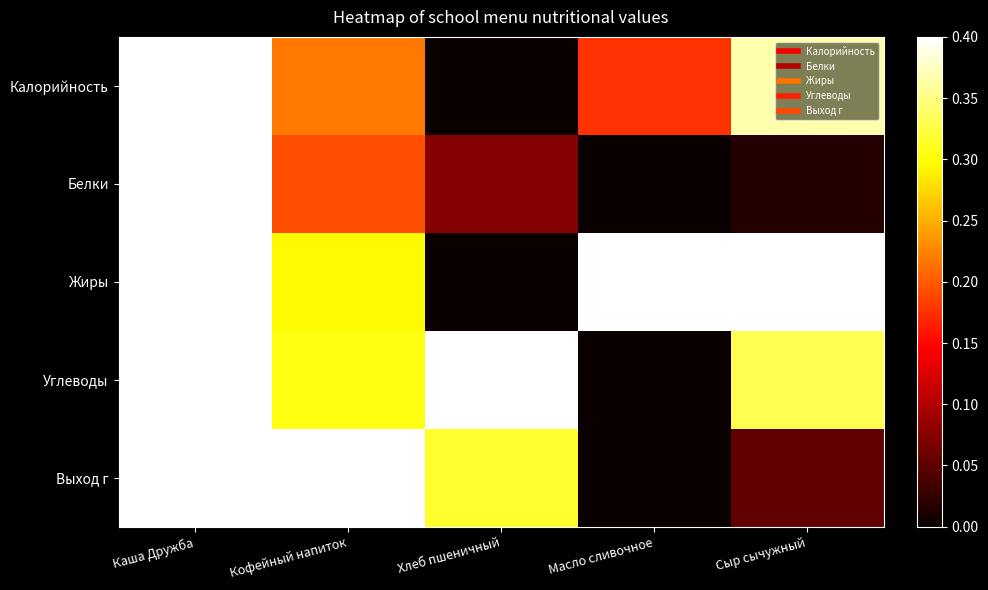

List the series in order of their peak value, lowest first.

Калорийность, Белки, Жиры, Углеводы, Выход г